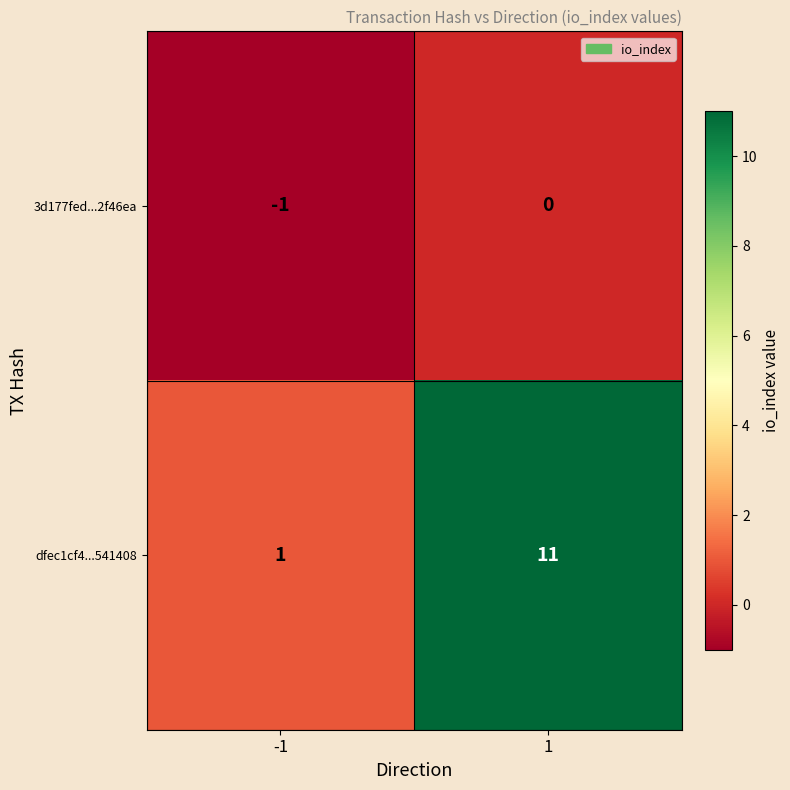

List the series in order of their peak value, lowest first.

3d177fed...2f46ea, dfec1cf4...541408